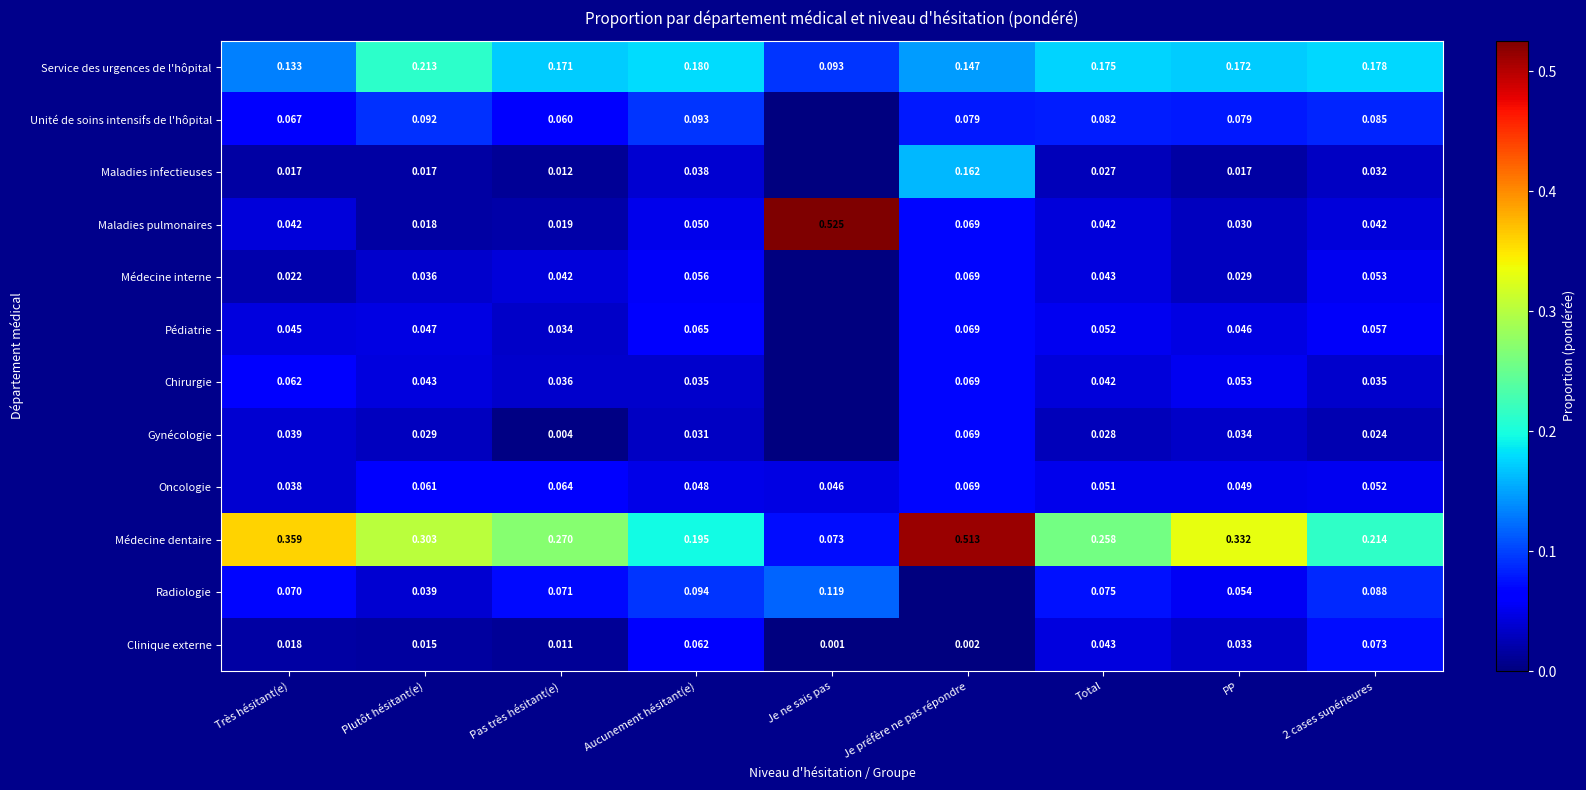

Which category has the highest value in the Oncologie series?

Je préfère ne pas répondre